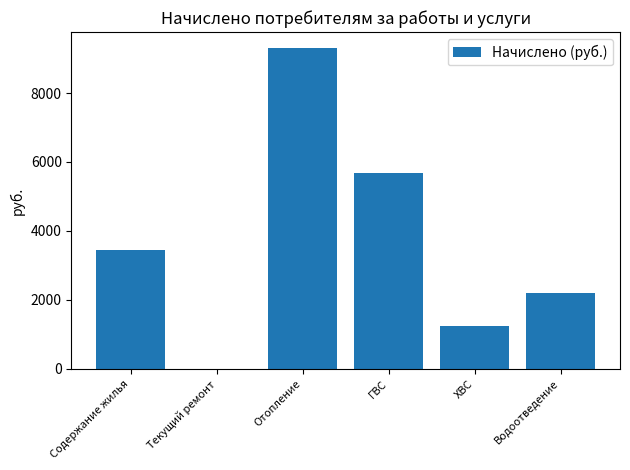

What value does the data have at Отопление?

9303.3